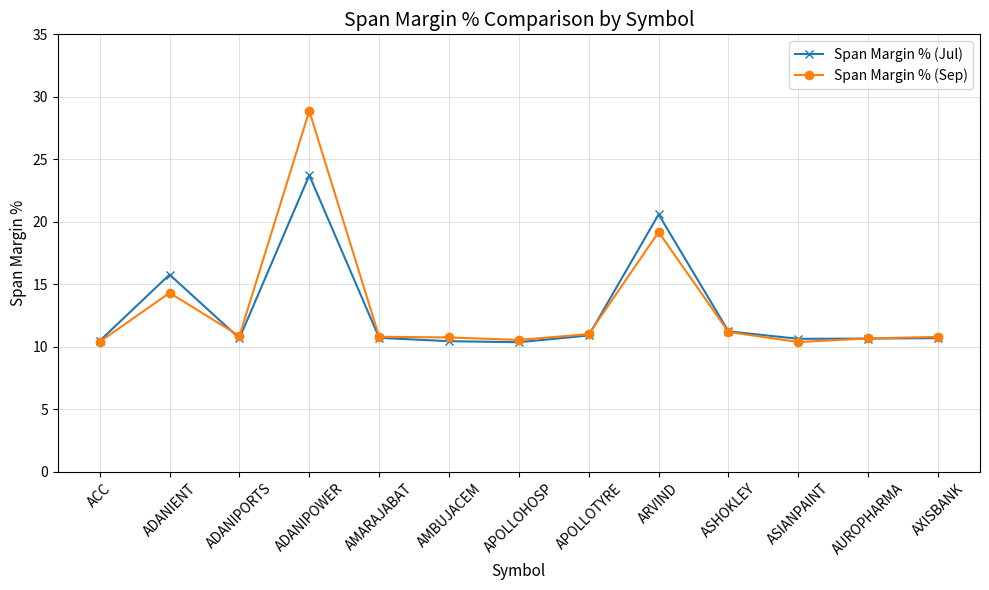

What is the maximum value shown in the chart?

28.9